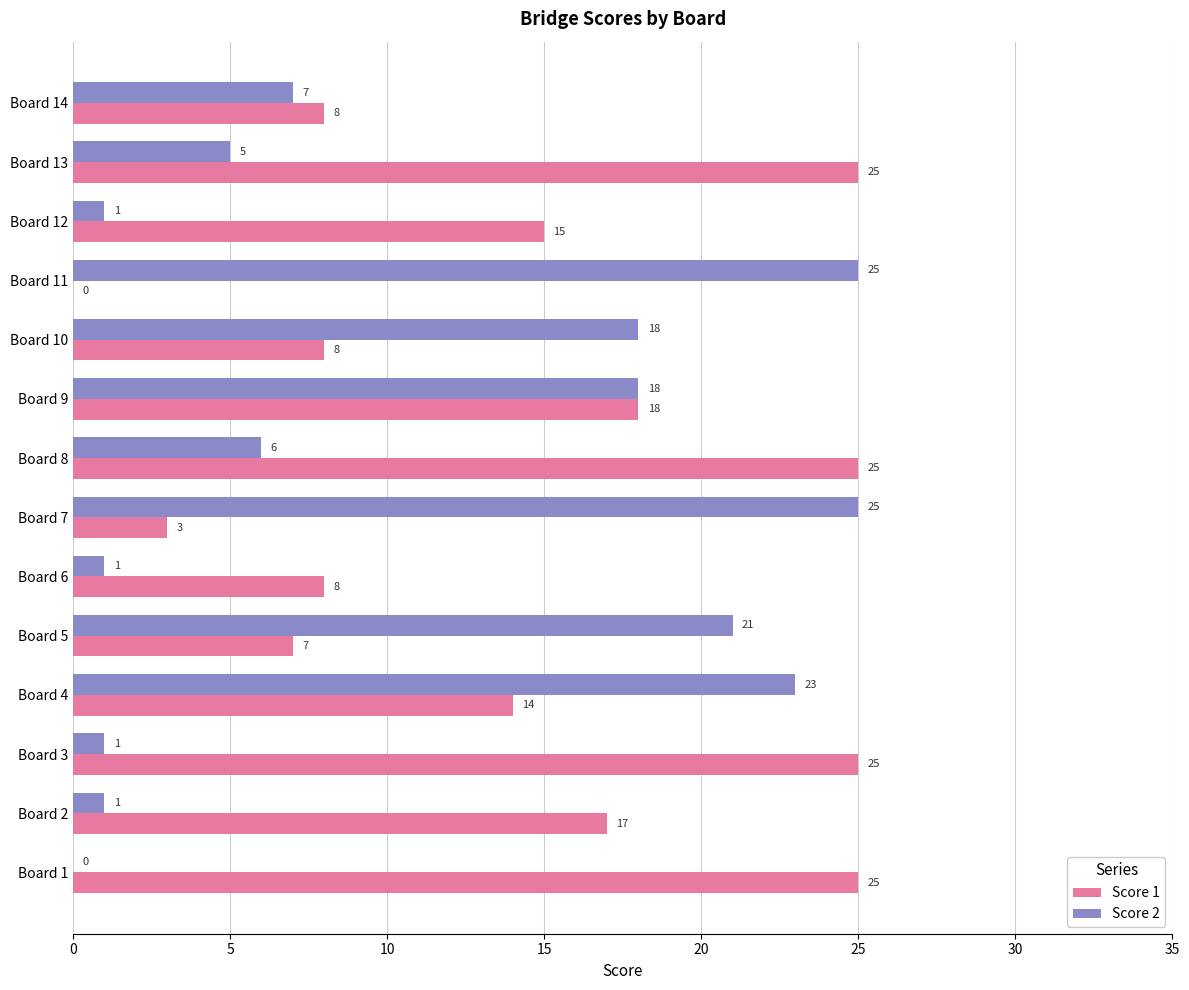

Read the Score 1 value at Board 4.

14